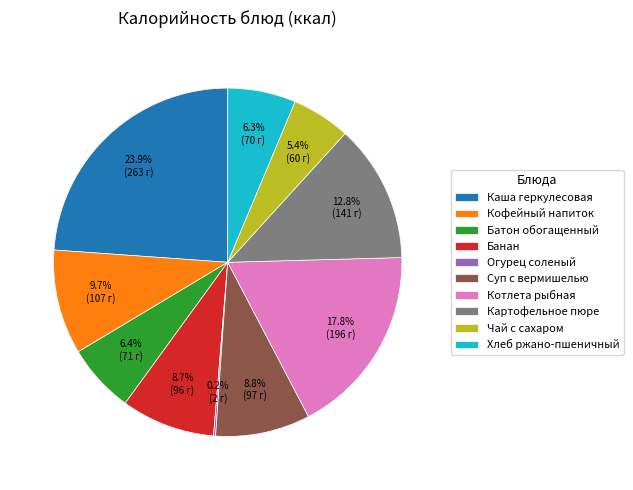

To the nearest percent, what percentage of the pie is Суп с вермишелью?

9%